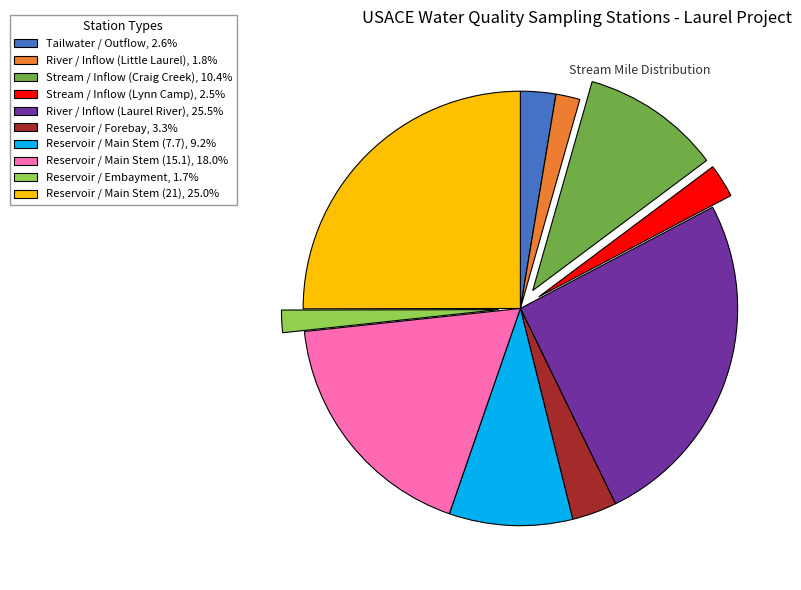

Is it true that Tailwater / Outflow is 3% of the pie?

True